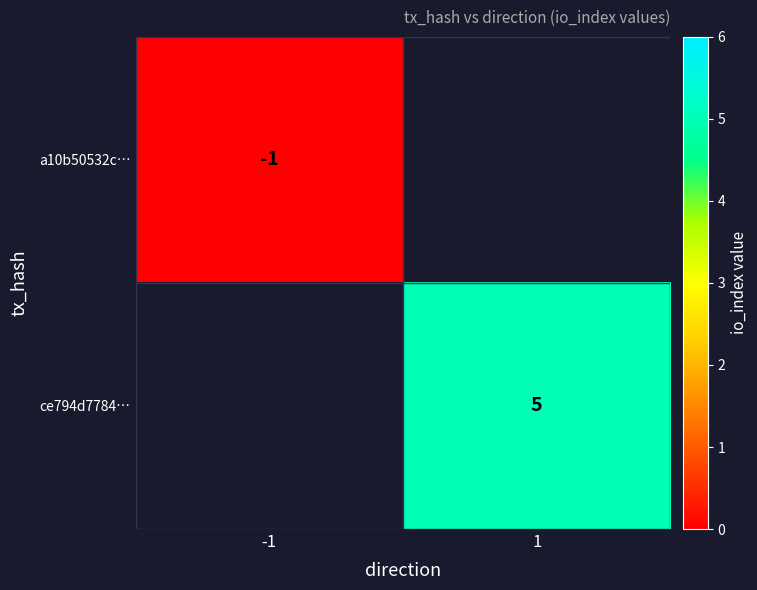

What is the smallest value displayed?

-1.0